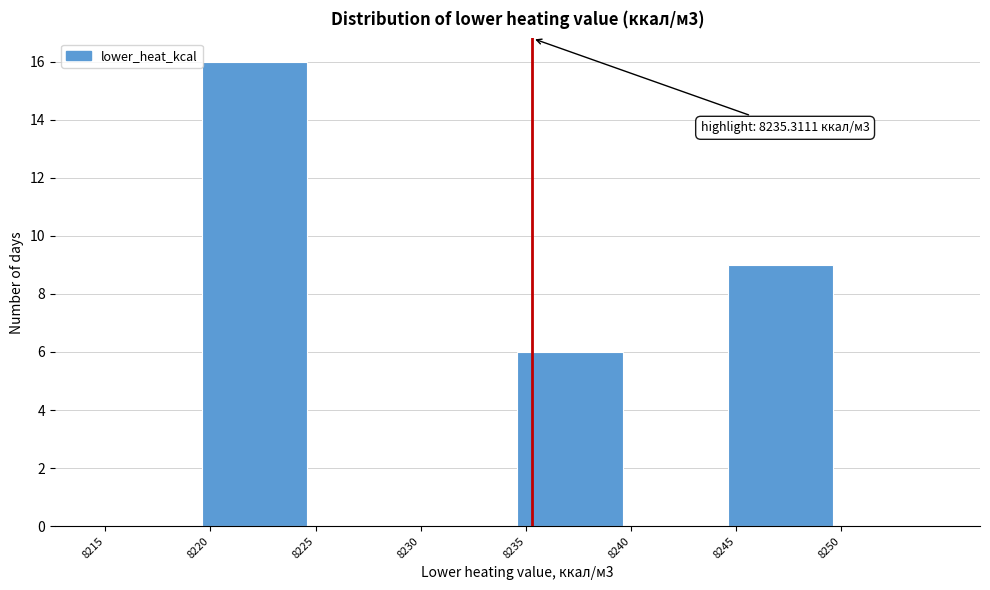

Over which range of the x-axis is the bar tallest?

8219.5 to 8224.5